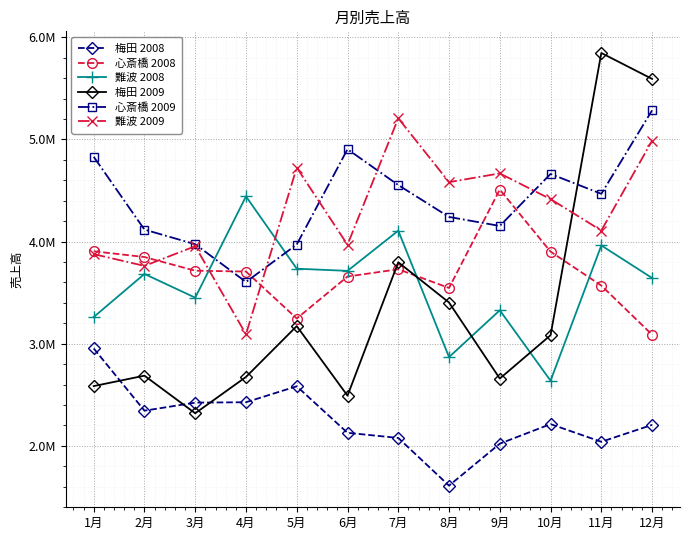

What value does the 難波 2009 series have at 6月?

3968890